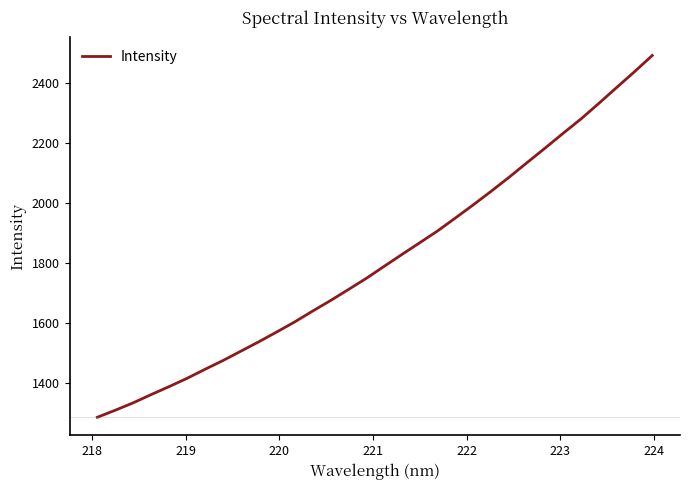

What is the minimum value shown in the chart?

1286.1